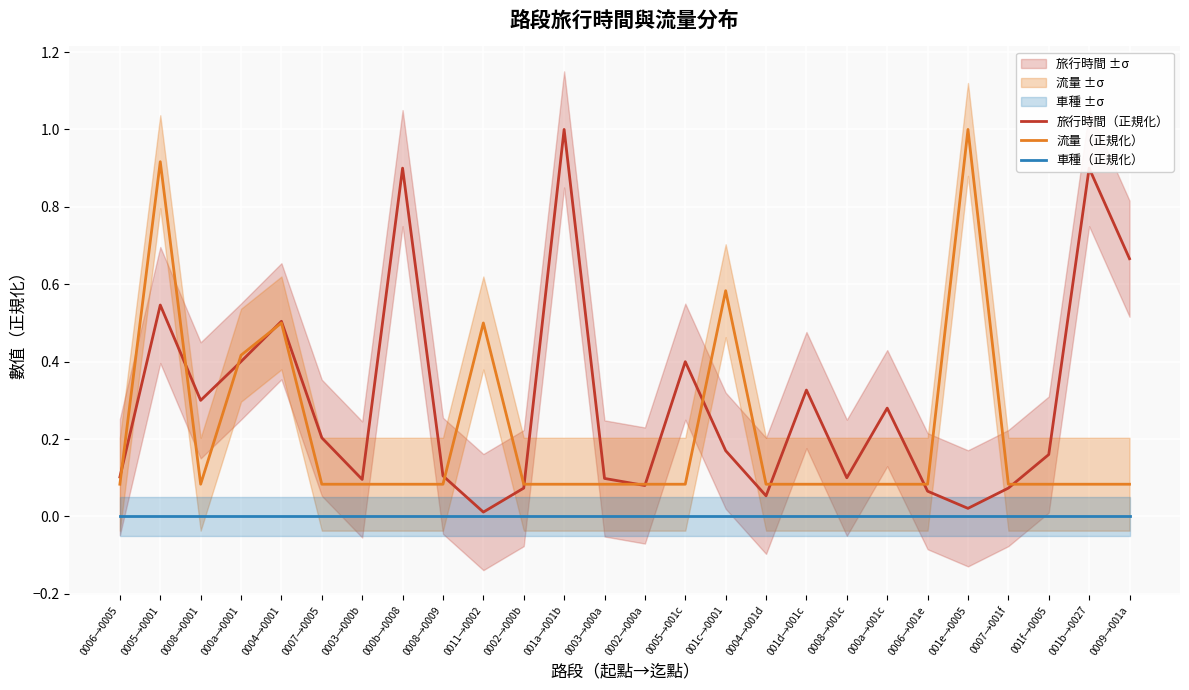

Reading right to left, list all the values displayed in this chart.

旅行時間（正規化）: 0.7	0.9	0.2	0.1	0.0	0.1	0.3	0.1	0.3	0.1	0.2	0.4	0.1	0.1	1.0	0.1	0.0	0.1	0.9	0.1	0.2	0.5	0.4	0.3	0.5	0.1
流量（正規化）: 0.1	0.1	0.1	0.1	1.0	0.1	0.1	0.1	0.1	0.1	0.6	0.1	0.1	0.1	0.1	0.1	0.5	0.1	0.1	0.1	0.1	0.5	0.4	0.1	0.9	0.1
車種（正規化）: 0.0	0.0	0.0	0.0	0.0	0.0	0.0	0.0	0.0	0.0	0.0	0.0	0.0	0.0	0.0	0.0	0.0	0.0	0.0	0.0	0.0	0.0	0.0	0.0	0.0	0.0